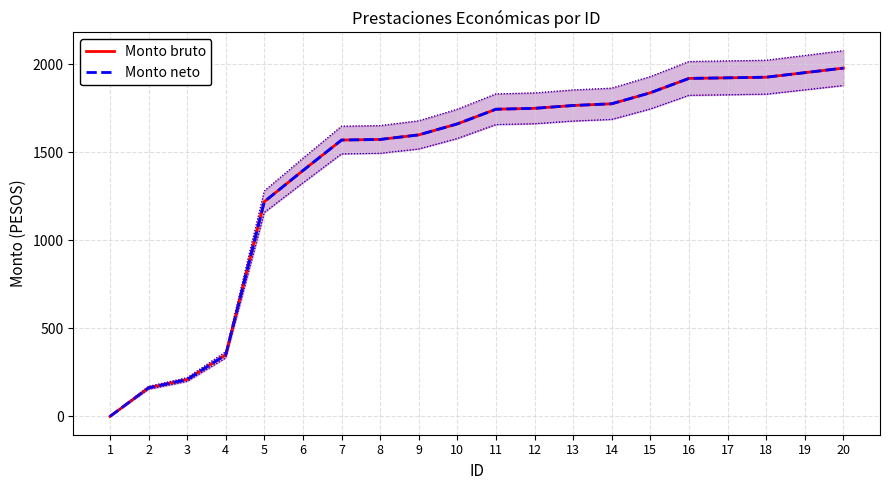

Rank the series at 9 from highest to lowest value.

Monto bruto, Monto neto